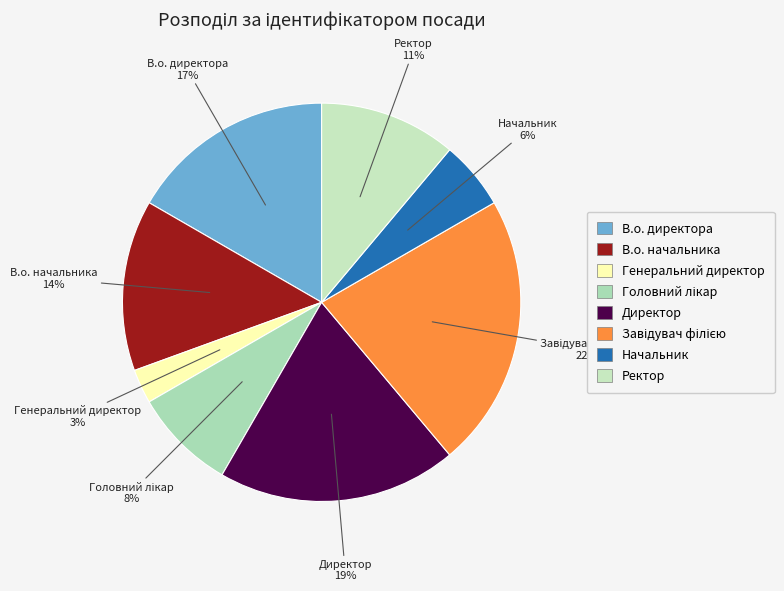

To the nearest percent, what portion does В.о. начальника represent?

14%